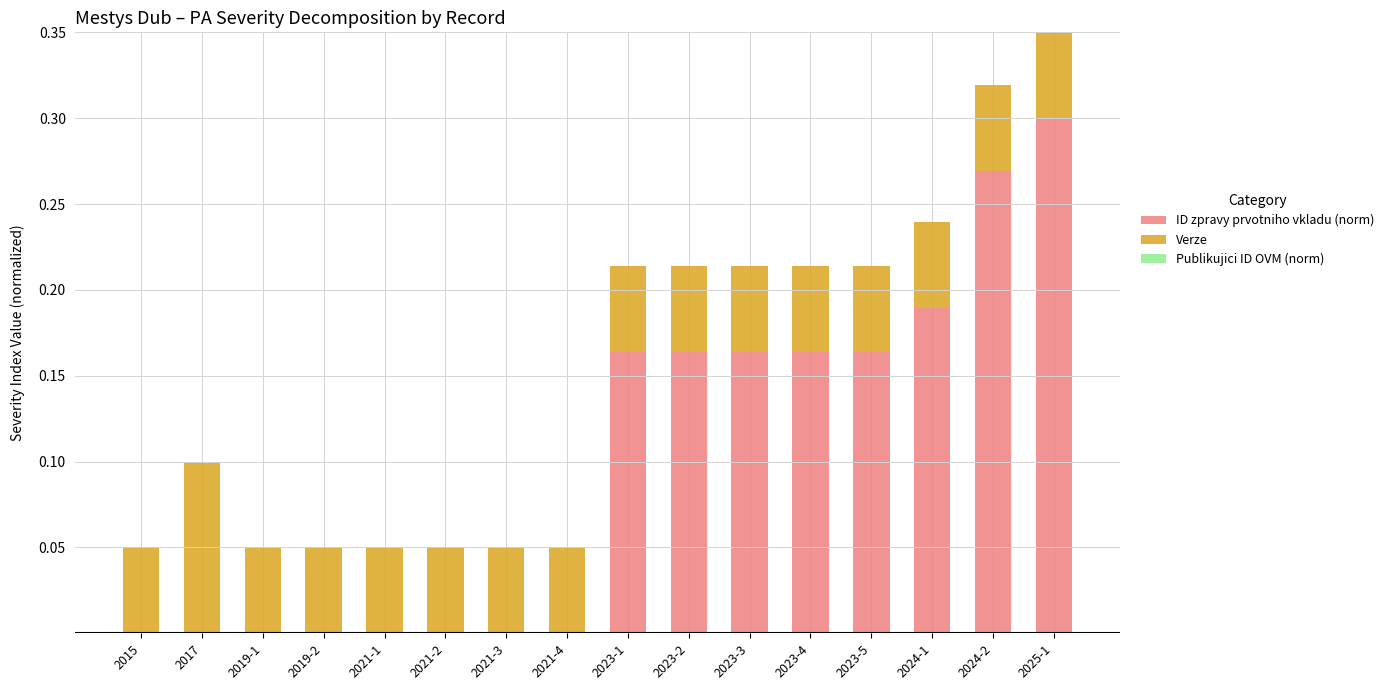

At which category is the sum across all series the highest?

2025-1